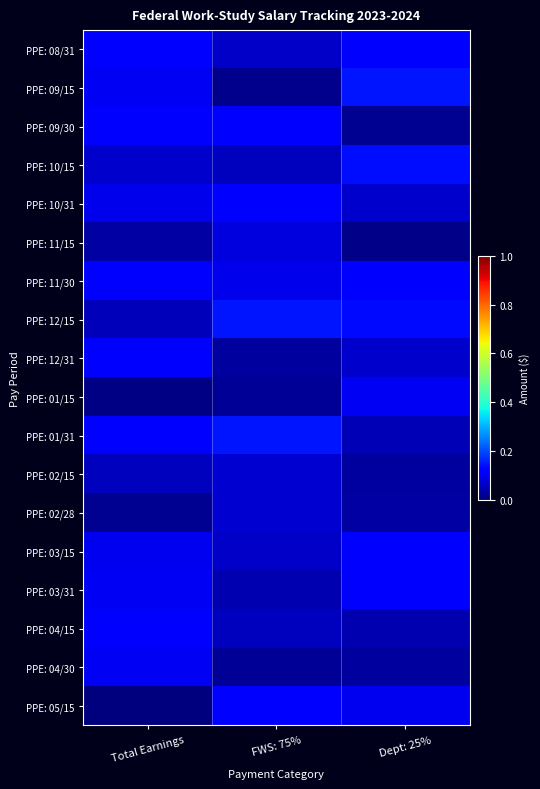

Between Dept: 25% and Total Earnings, which is larger?

Dept: 25%